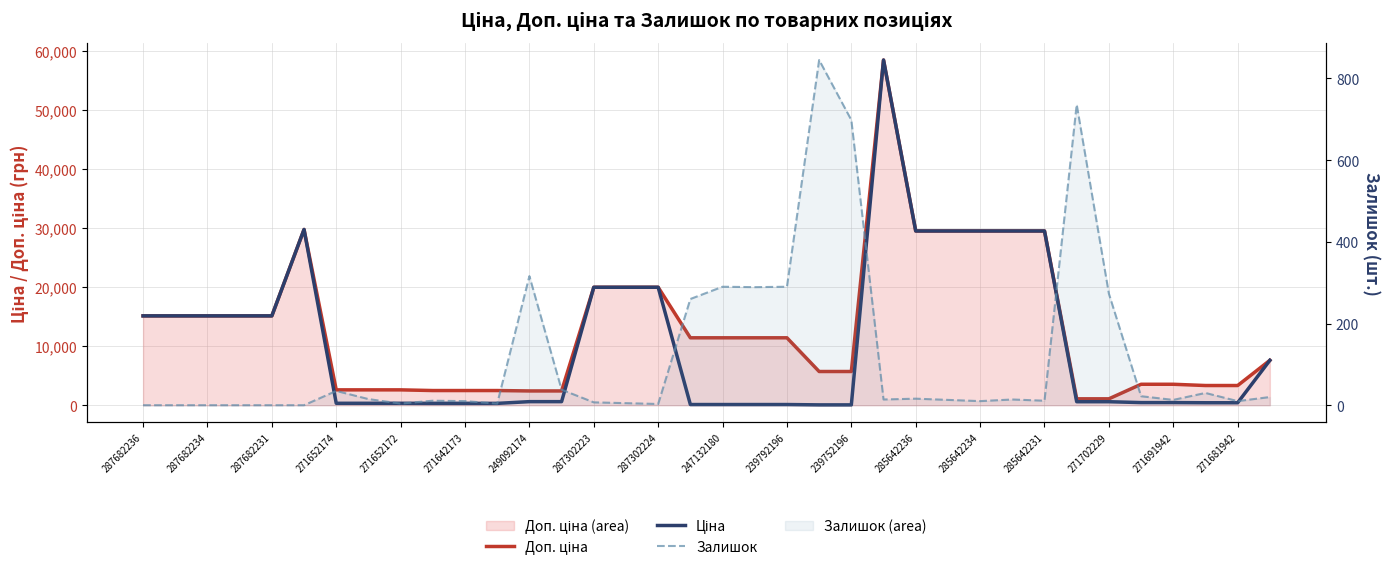

What is the label of the 18th point from the left?

271681942